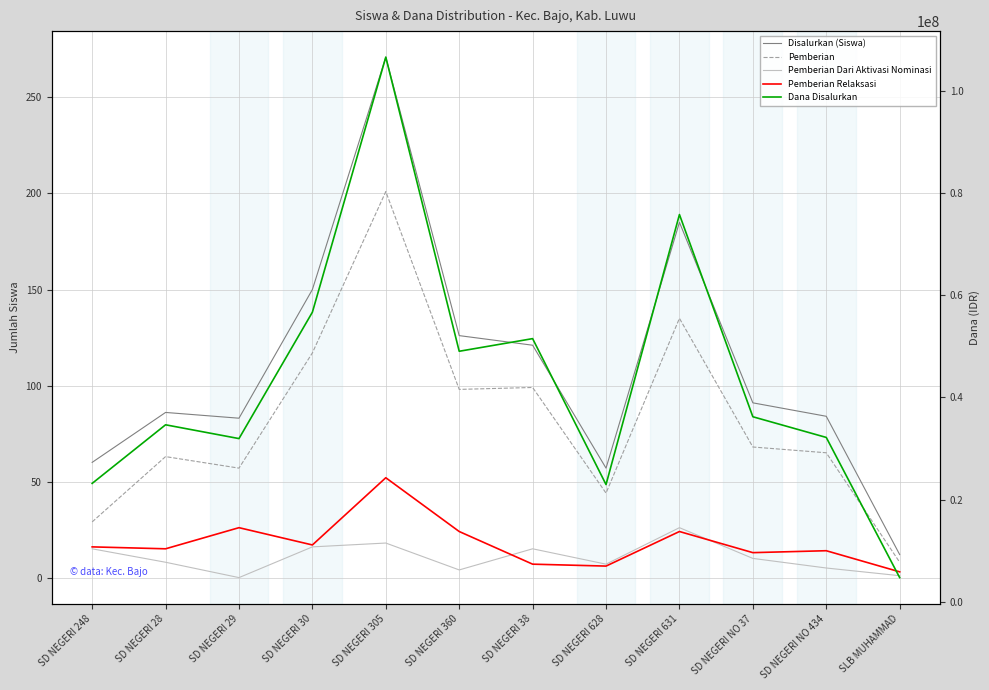

Reading right to left, what are all the values shown in this chart?

Disalurkan (Siswa): 12	84	91	185	57	121	126	271	150	83	86	60
Pemberian: 8	65	68	135	44	99	98	201	117	57	63	29
Pemberian Dari Aktivasi Nominasi: 1	5	10	26	7	15	4	18	16	0	8	15
Pemberian Relaksasi: 3	14	13	24	6	7	24	52	17	26	15	16
Dana Disalurkan: 4725000	32175000	36225000	75825000	22950000	51525000	49050000	106650000	56700000	31950000	34650000	23175000